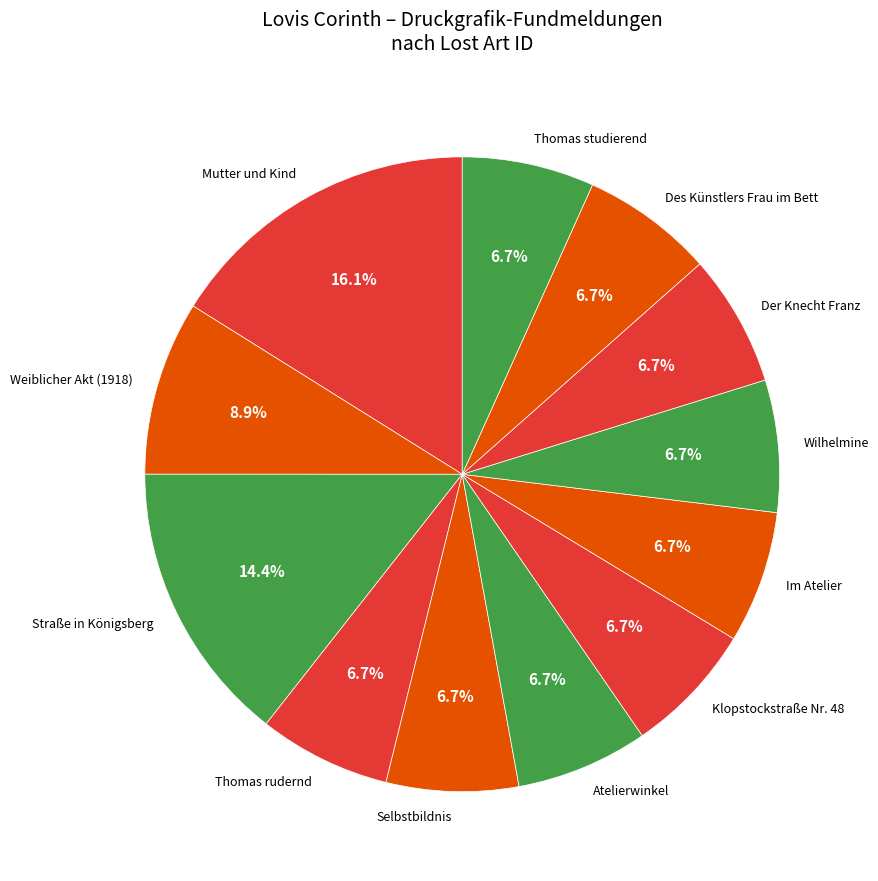

Approximately how many times larger is the value at Atelierwinkel compared to Thomas studierend?

1.0